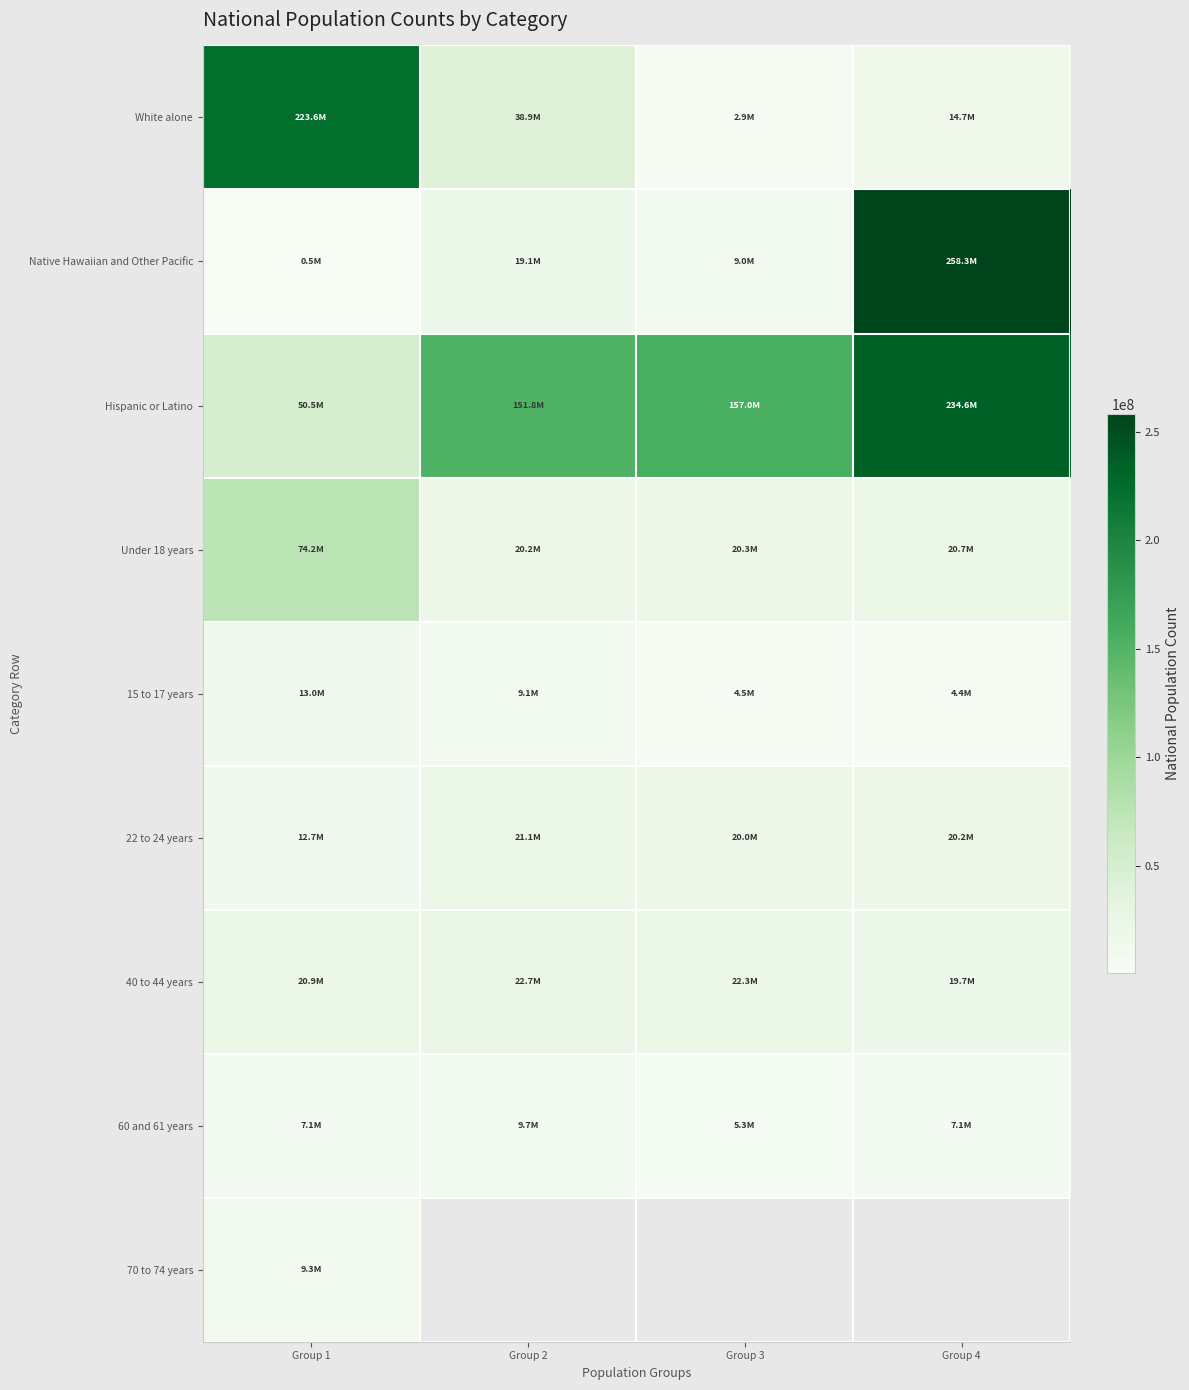

What is the sum of all 15 to 17 years values?

30913766.0